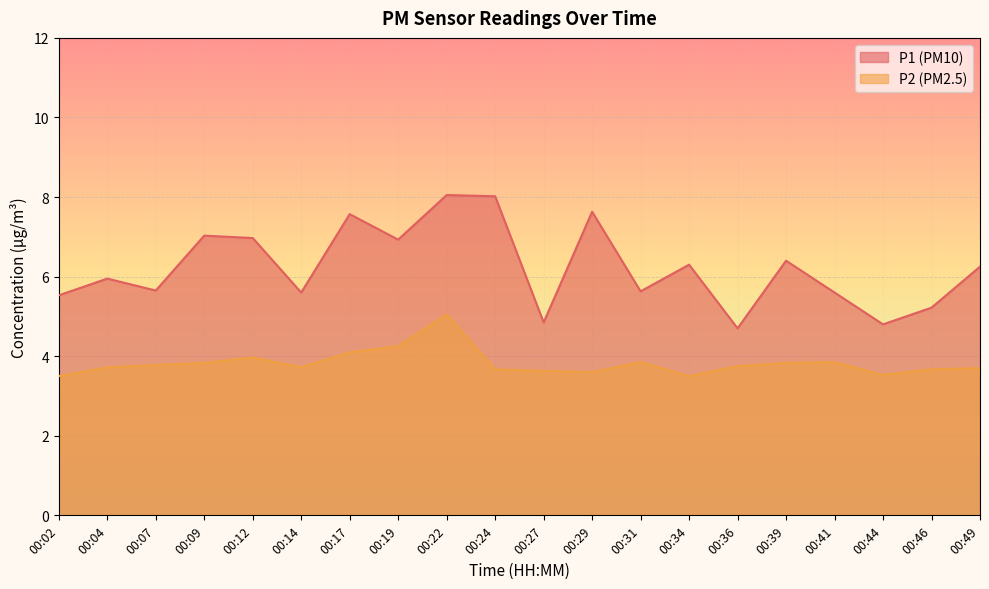

What is the value of the P1 point at the 15th from the left?

4.7